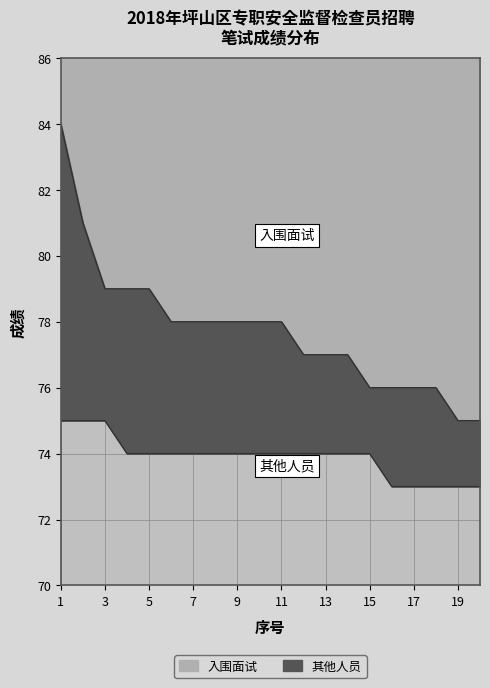

True or false: 其他人员 and 入围面试 cross at least once.

False